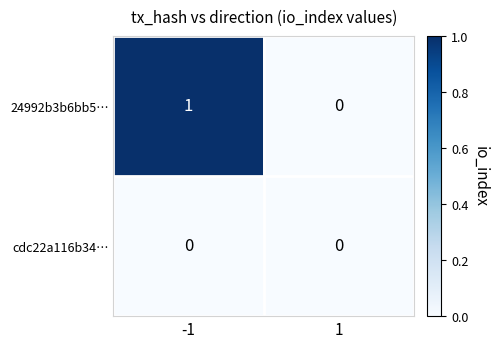

Which series has the widest spread of values?

24992b3b6bb5…